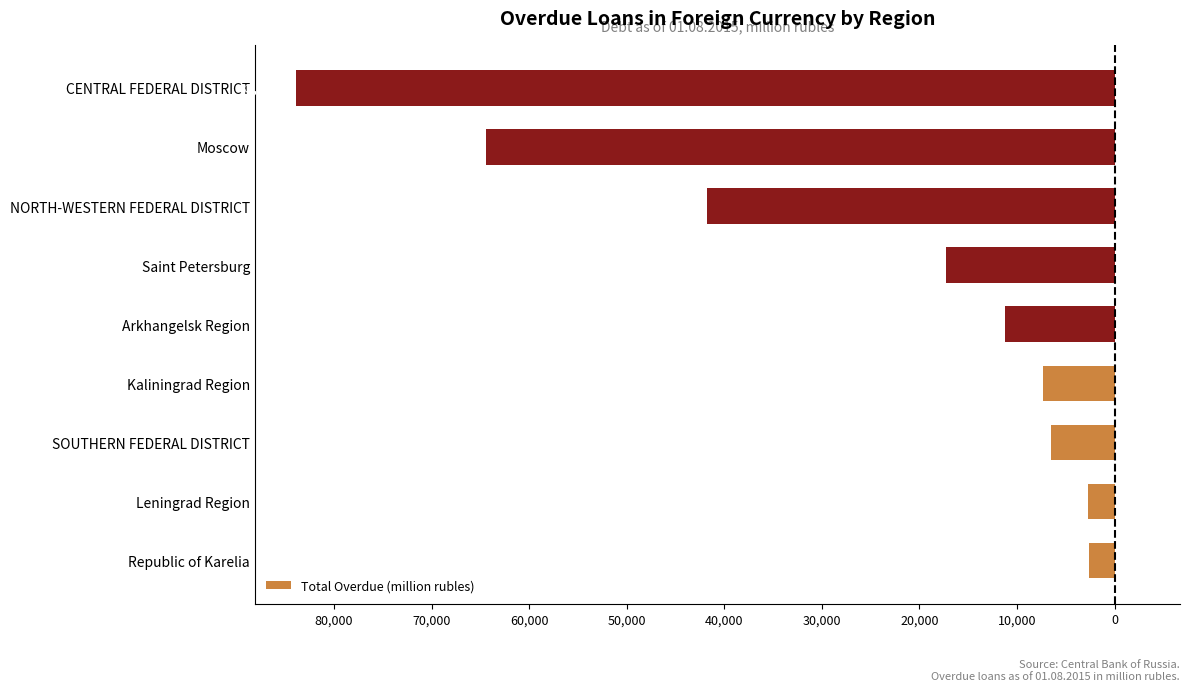

How many series are shown in this chart?

1